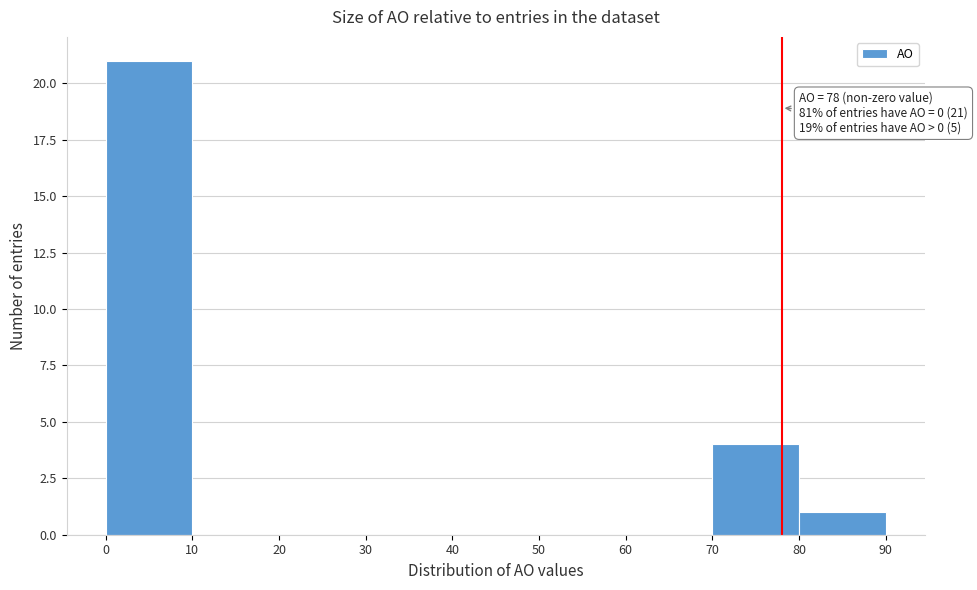

Over which range of the x-axis is the bar tallest?

0 to 10